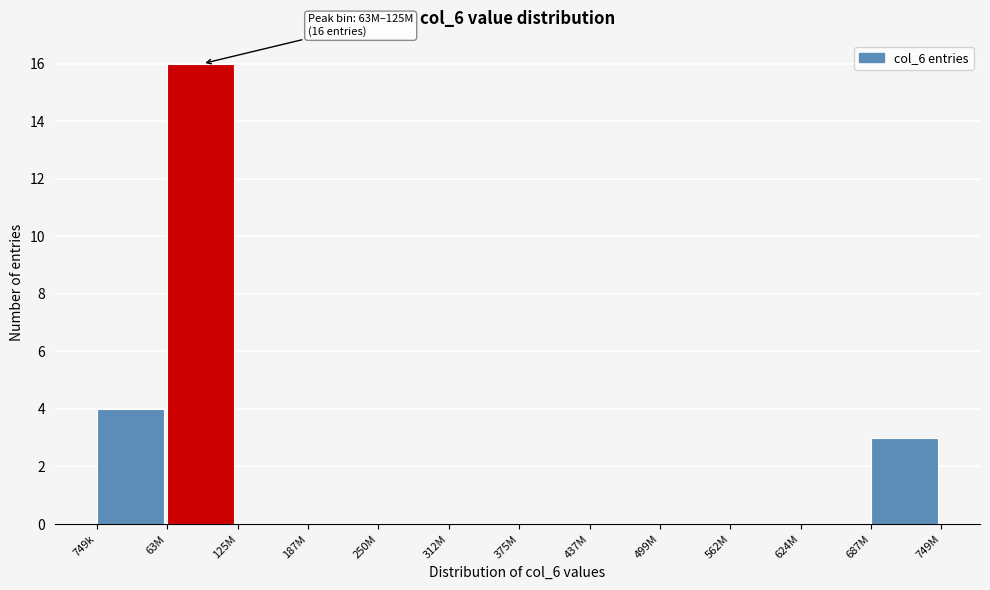

Reading right to left, extract all data points from this chart.

687M=3	624M=0	562M=0	499M=0	437M=0	375M=0	312M=0	250M=0	187M=0	125M=0	63M=16	749k=4